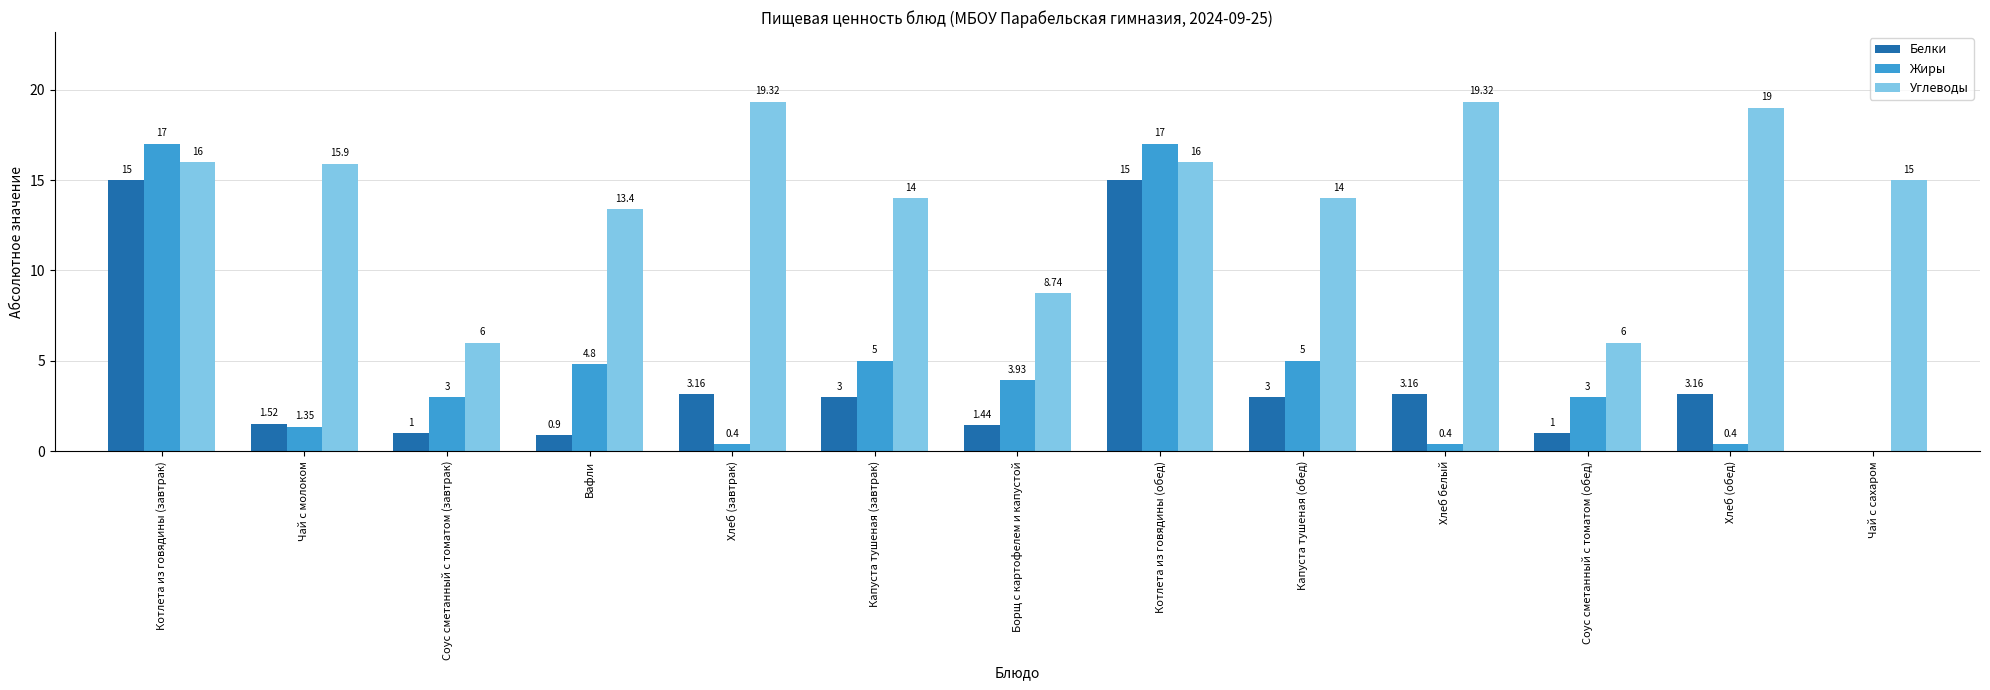

Is the value of Углеводы at Хлеб (завтрак) greater than the value of Жиры at Капуста тушеная (завтрак)?

Yes